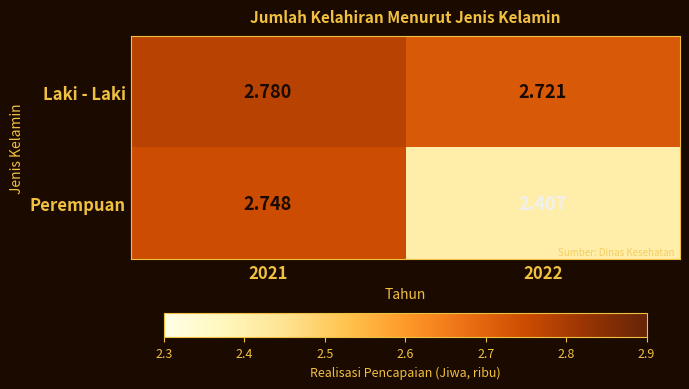

Is the value of Laki - Laki at 2021 greater than the value of Perempuan at 2022?

Yes